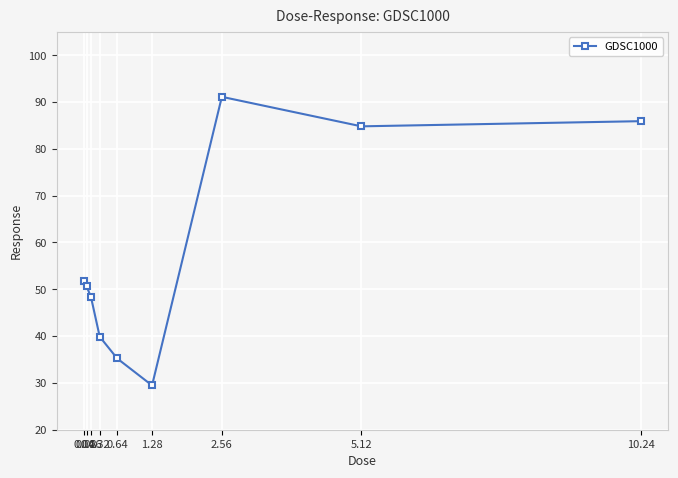

True or false: there are more than 1 points higher than both neighbors.

False